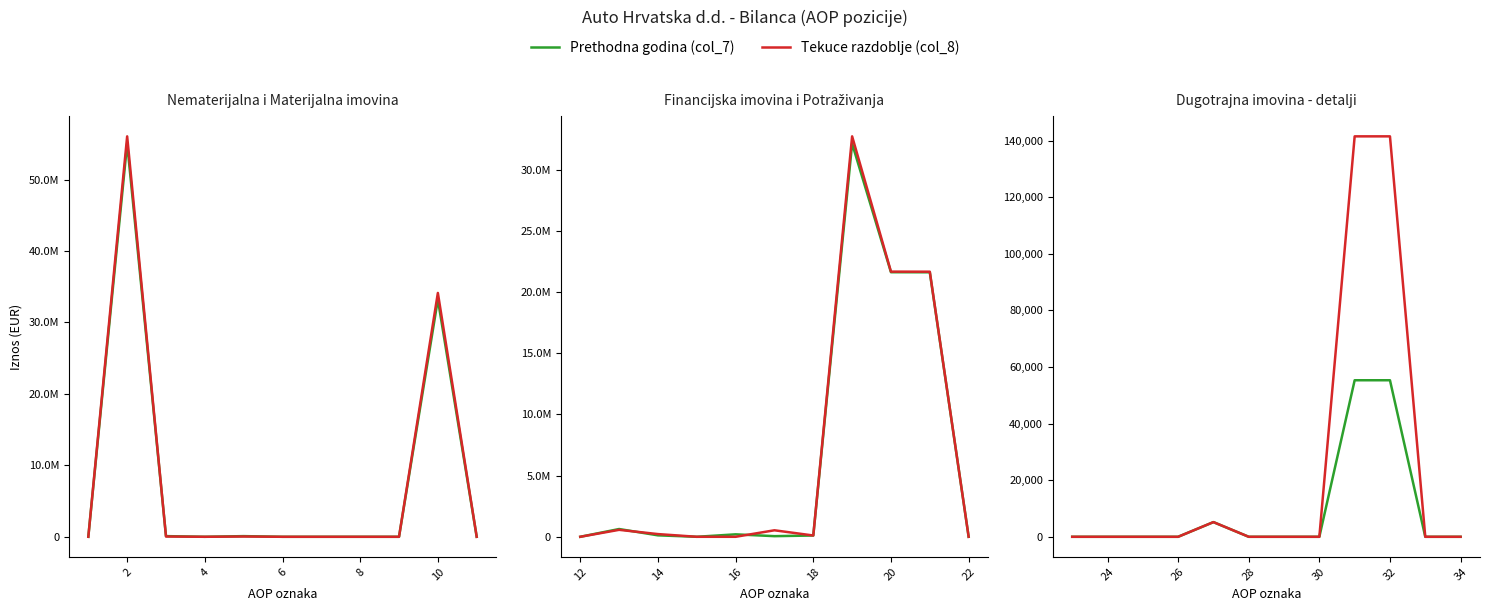

What are all the series names shown in the legend?

Prethodna godina (col_7), Tekuce razdoblje (col_8)